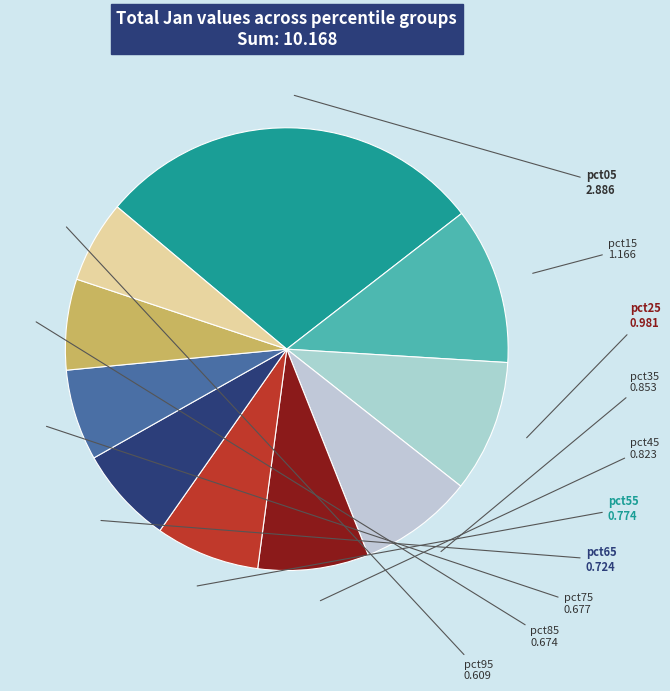

Do pct15 and pct05 together represent more than half of the pie?

No